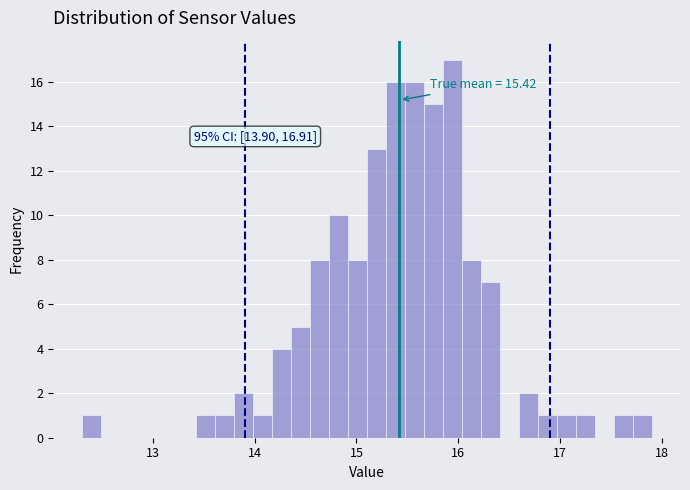

Read against the x-axis, roughly where is the centre of the tallest bar?

15.9